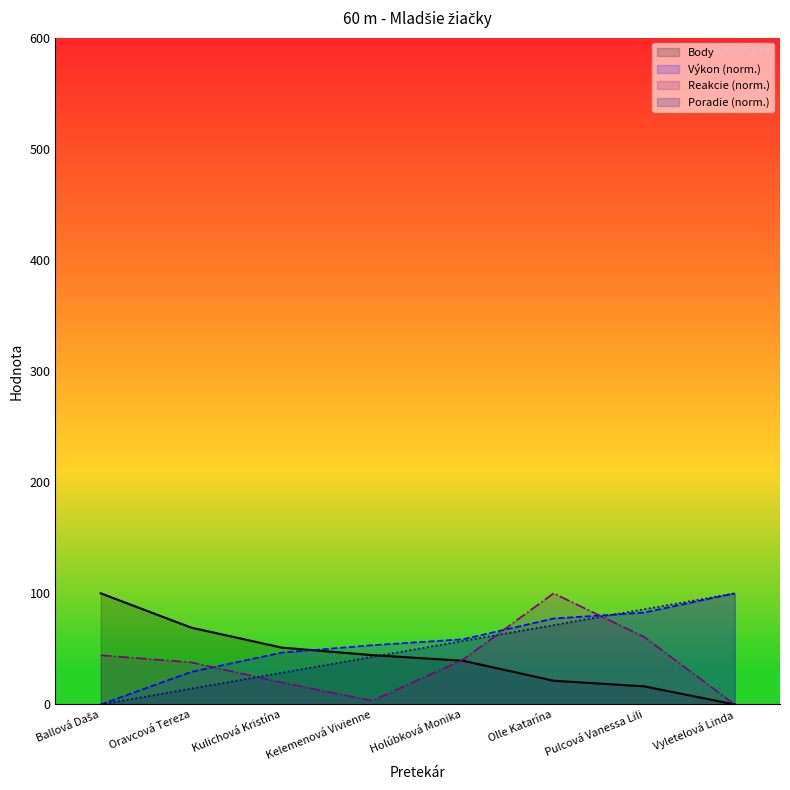

What is the sum of the Výkon values at Ballová Daša and Pulcová Vanessa Lili?

82.7